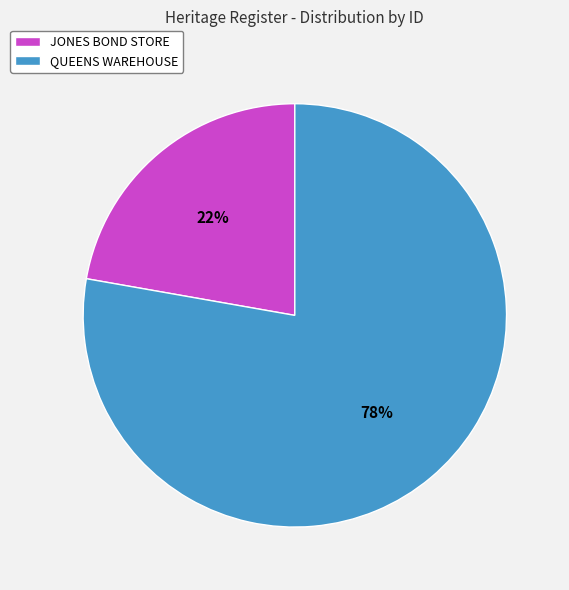

Which slice represents more than half of the pie?

QUEENS WAREHOUSE